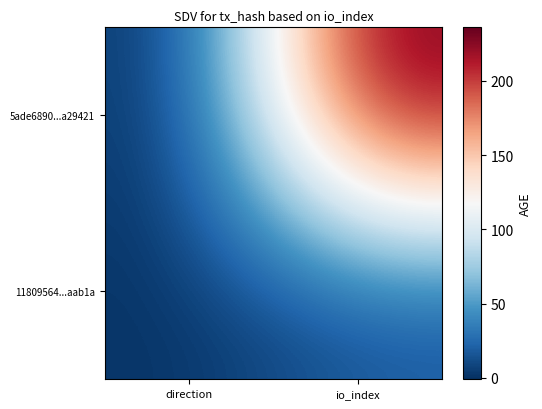

Which label corresponds to the smallest value in the chart?

direction